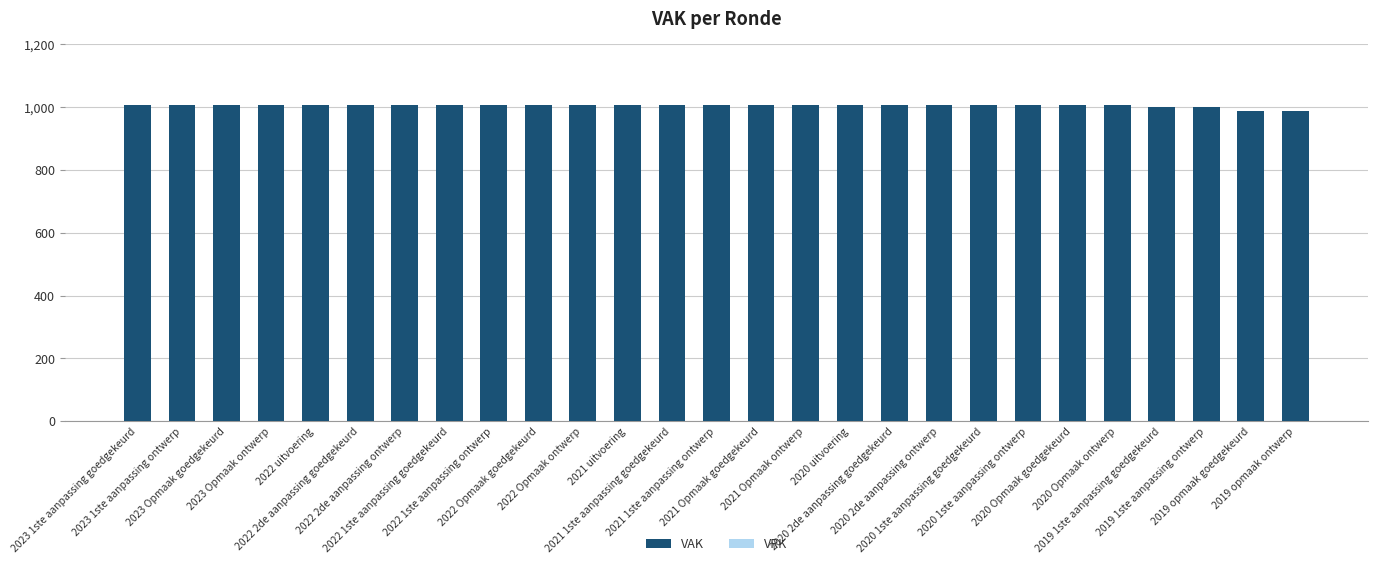

What is the value of the 27th bar from the left?

986